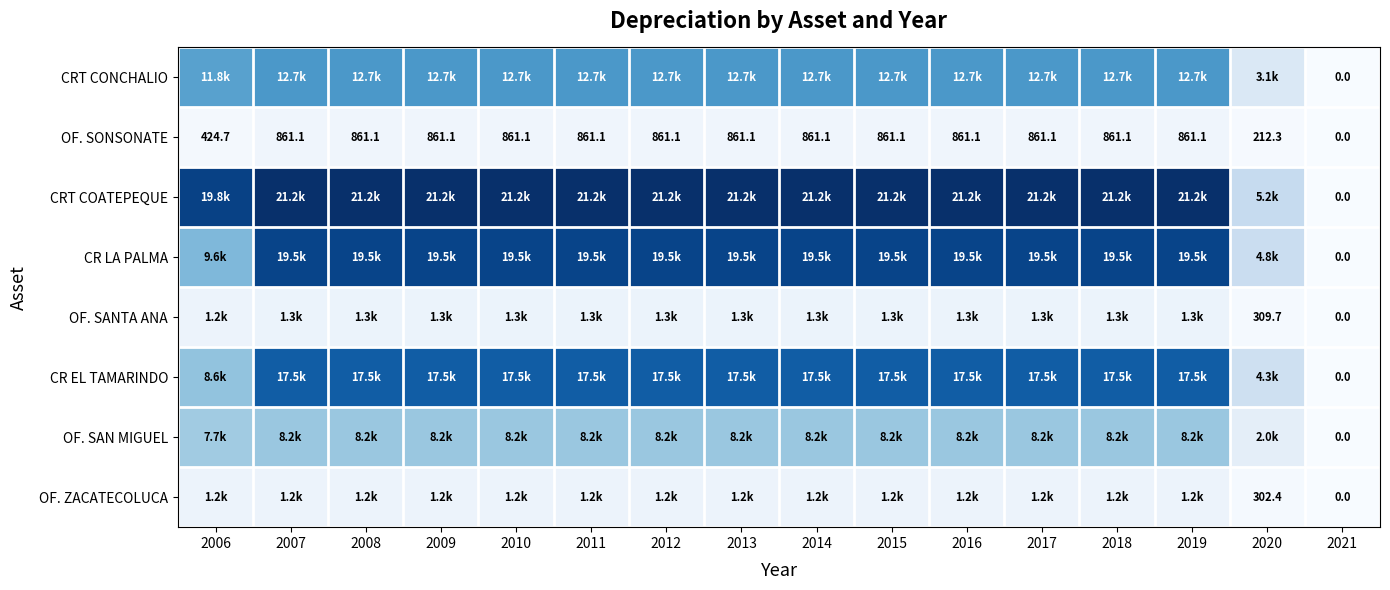

Is the value of OF. SONSONATE at 2010 greater than the value of OF. SANTA ANA at 2020?

Yes